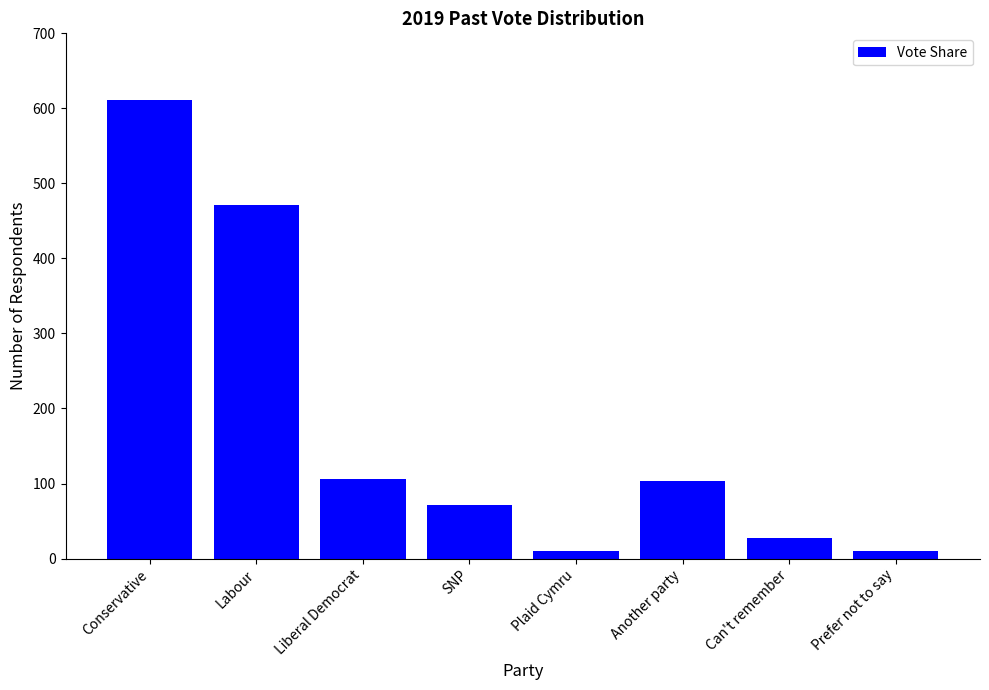

What is the greatest value displayed?

611